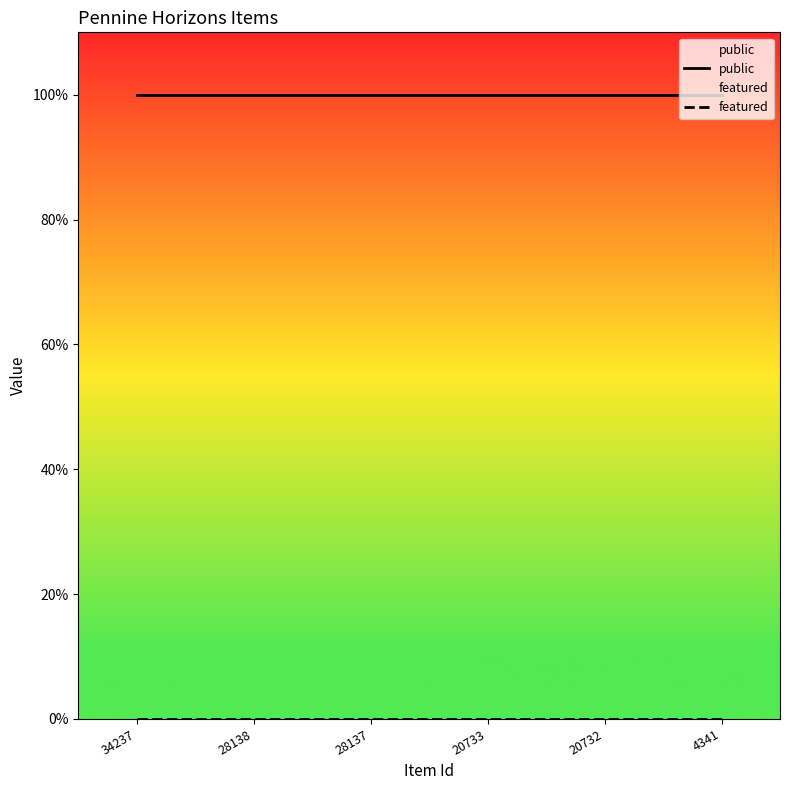

What is the value of the public point at the 1st from the left?

1